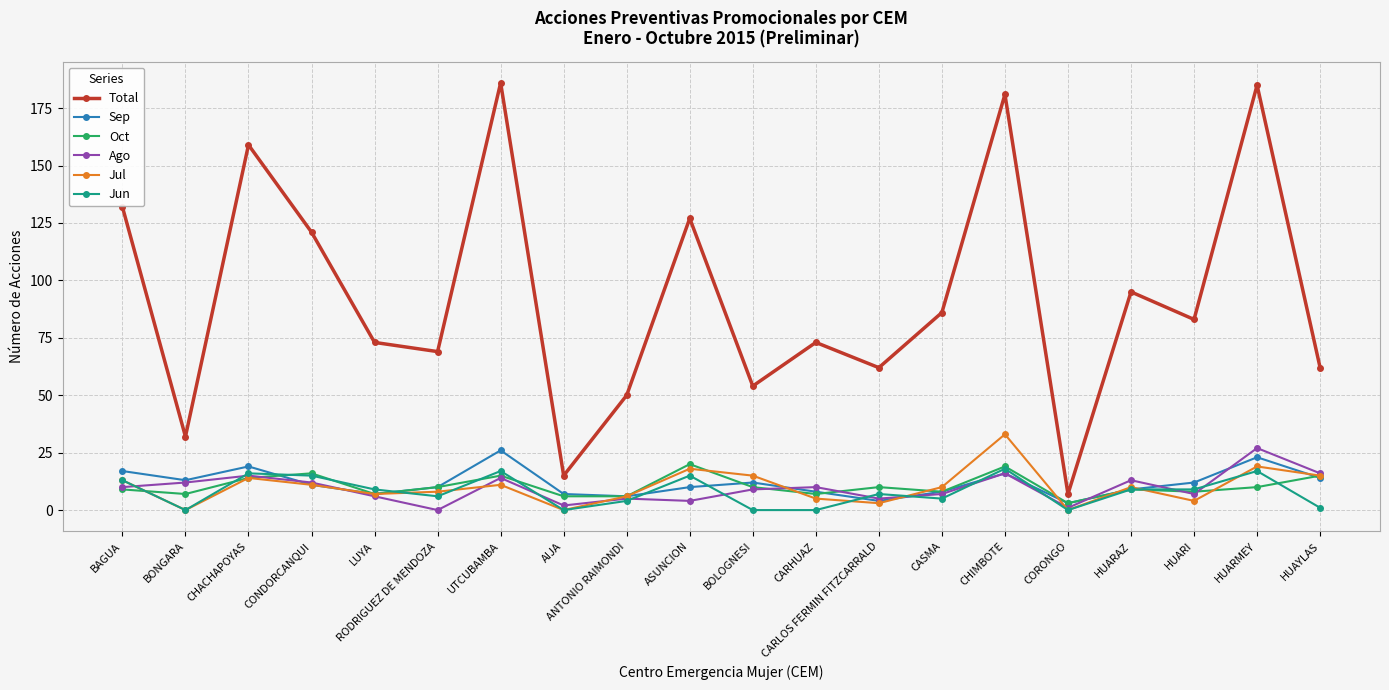

What is the label of the 18th point from the left?

HUARI